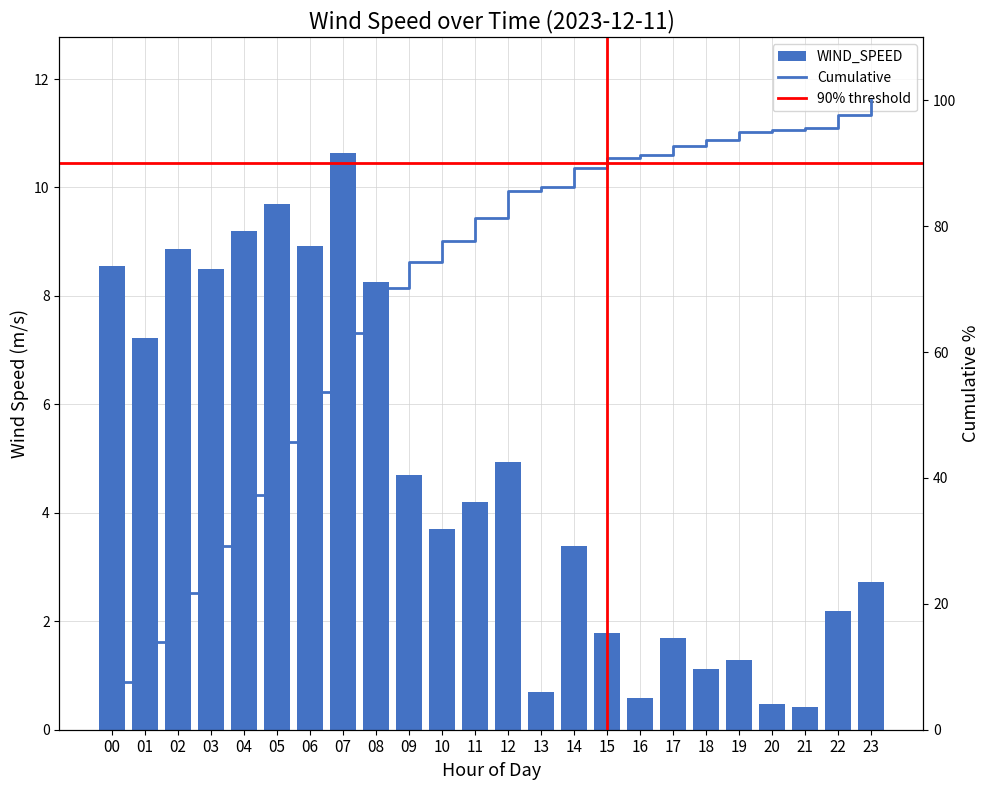

Reading left to right, transcribe all the data shown in this chart.

00=8.6	01=7.2	02=8.9	03=8.5	04=9.2	05=9.7	06=8.9	07=10.6	08=8.2	09=4.7	10=3.7	11=4.2	12=4.9	13=0.7	14=3.4	15=1.8	16=0.6	17=1.7	18=1.1	19=1.3	20=0.5	21=0.4	22=2.2	23=2.7